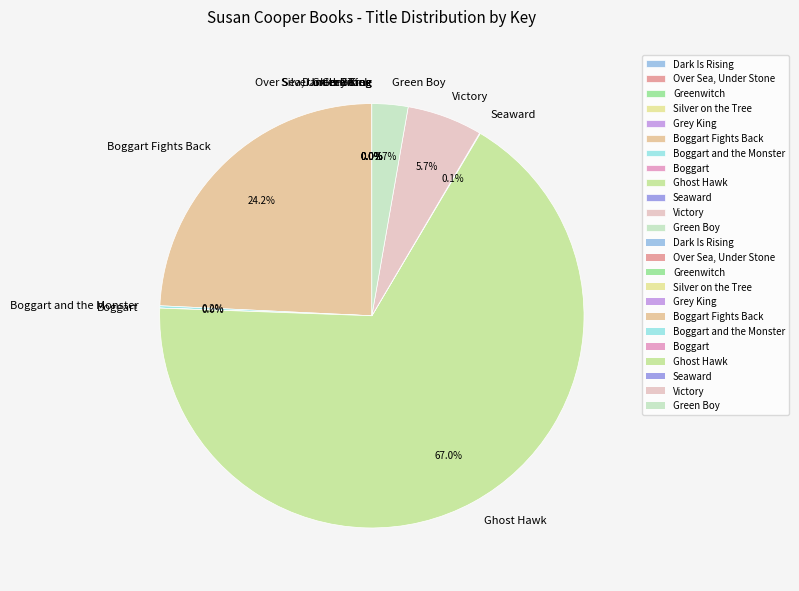

Is there a majority slice in this chart?

Yes